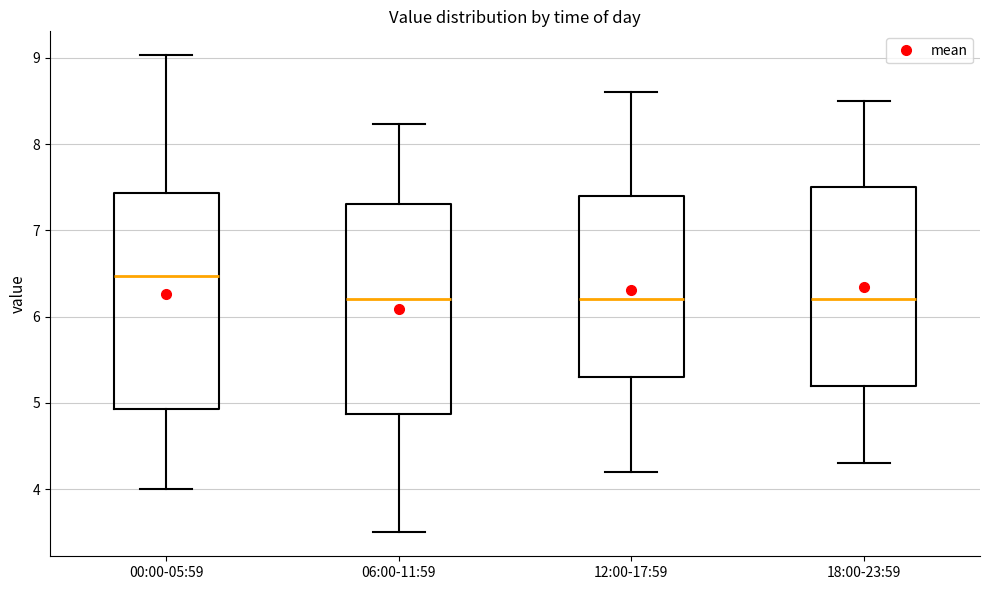

Reading left to right, read every box against the y-axis: the position of its median line, the range the box covers, and the ends of its whiskers. The values are not printed on the chart, so give them approximately, as read against the axis.

00:00-05:59: median 6.5, box 4.9 to 7.4, whiskers 4.0 to 9.0
06:00-11:59: median 6.2, box 4.9 to 7.3, whiskers 3.5 to 8.2
12:00-17:59: median 6.2, box 5.3 to 7.4, whiskers 4.2 to 8.6
18:00-23:59: median 6.2, box 5.2 to 7.5, whiskers 4.3 to 8.5